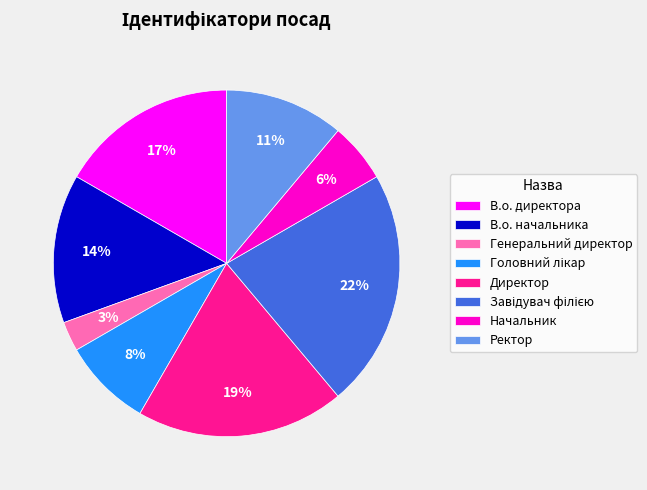

Which has a higher value, В.о. начальника or Начальник?

В.о. начальника